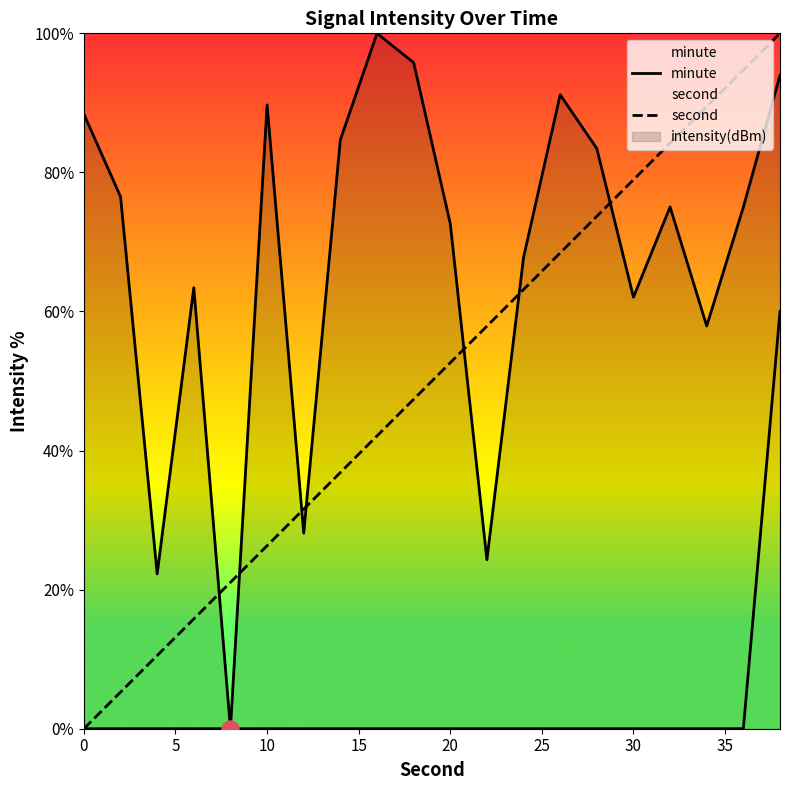

How many lines are shown in the chart?

3